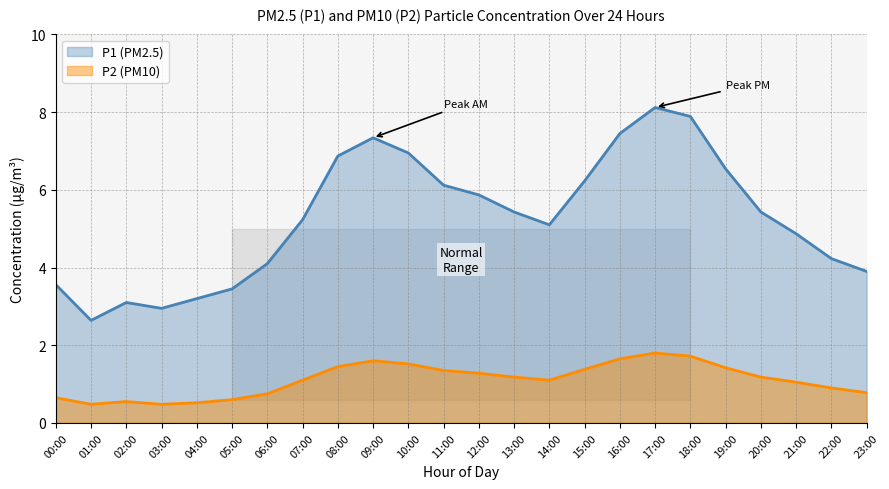

Is the value of P2 at 09:00 greater than the value of P1 at 11:00?

No